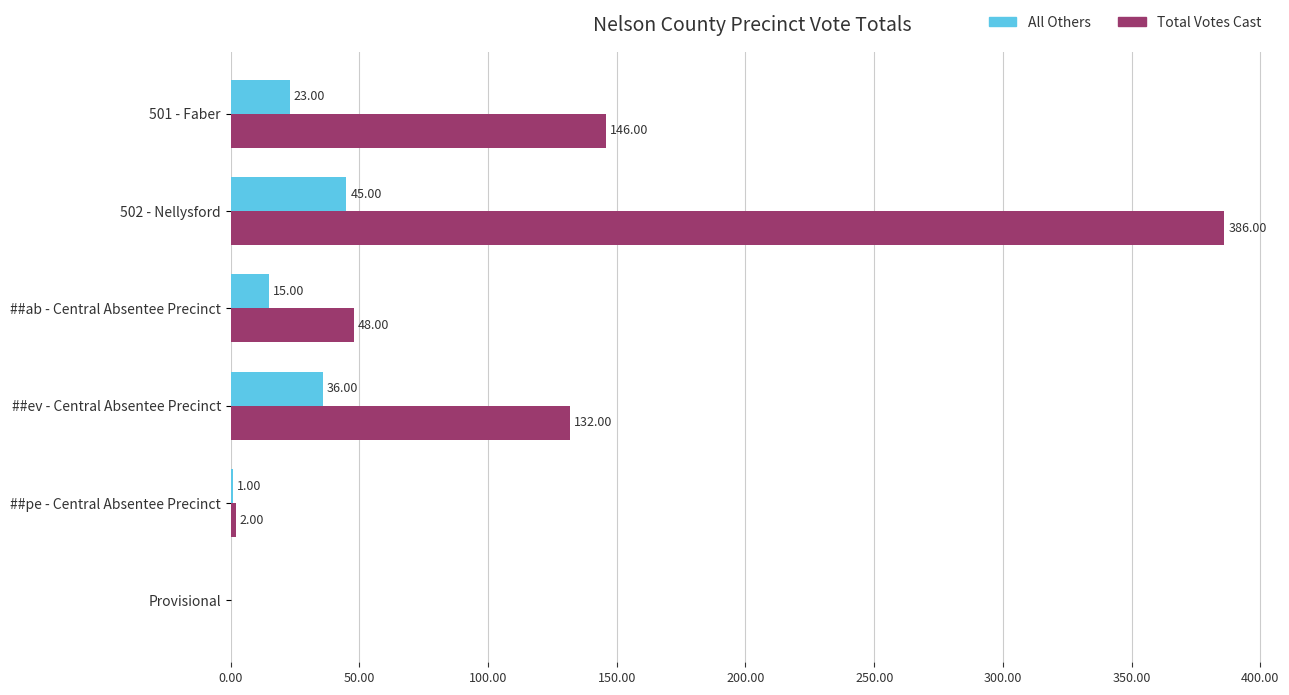

What is the sum of the All Others values at 502 - Nellysford and Provisional?

45